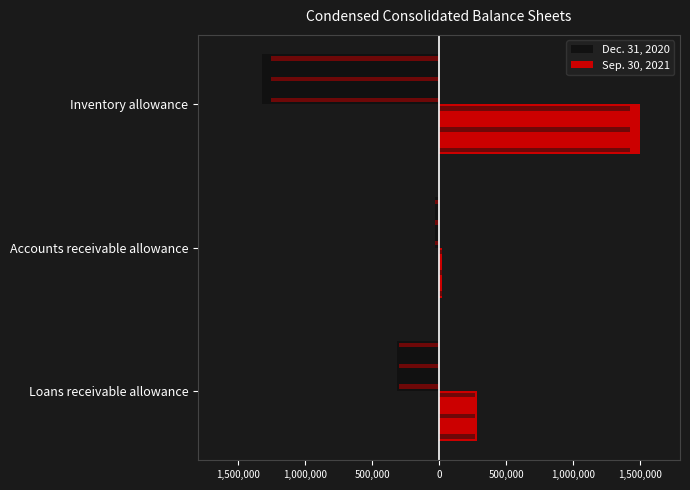

What is the sum of the Dec. 31, 2020 values at Loans receivable allowance and Inventory allowance?

-1636000